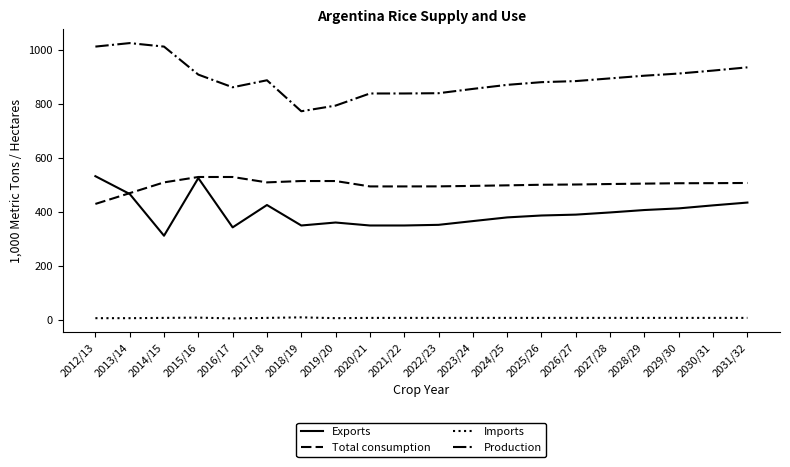

Which series has the widest spread of values?

Production